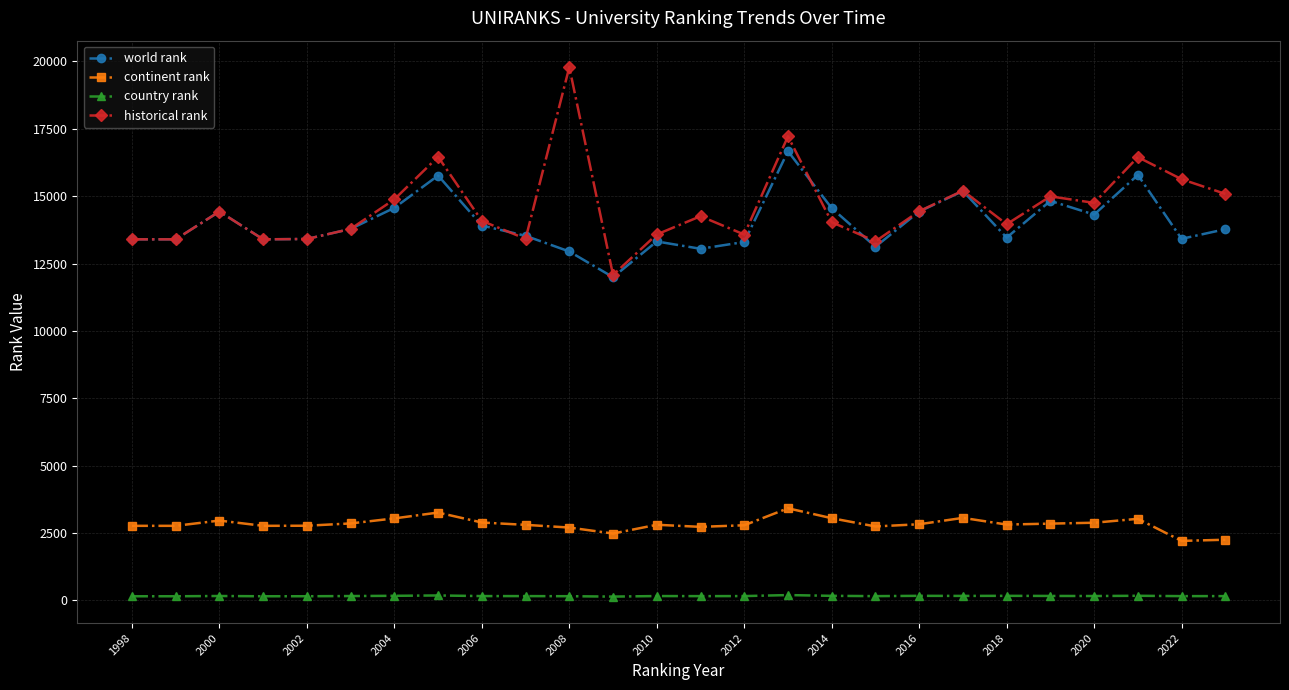

At how many categories does at least one series exceed 11755?

26